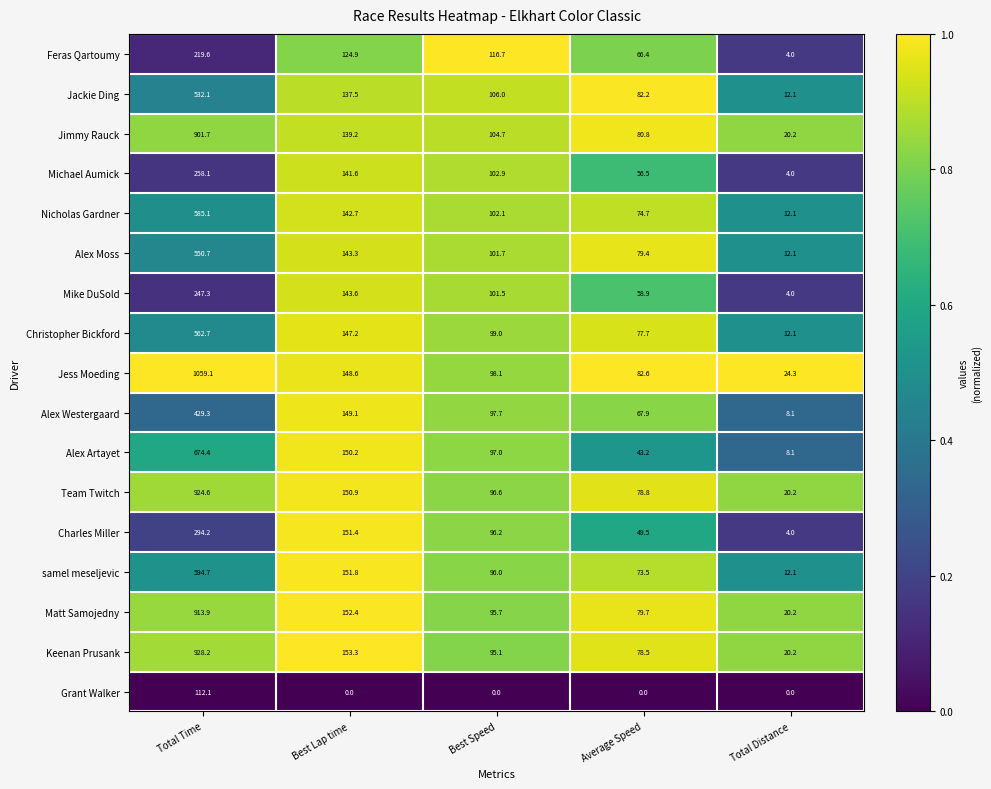

Is it true that Keenan Prusank equals 928.2 at Total Time?

True